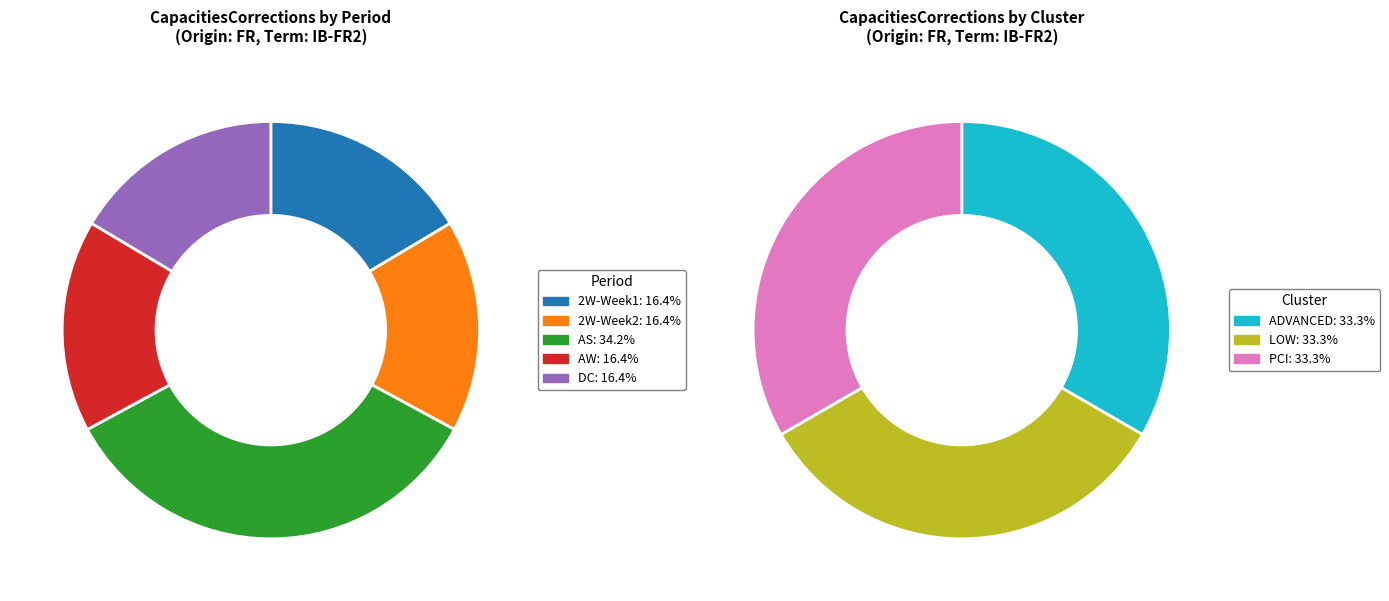

Approximately how many times larger is the value at DC compared to 2W-Week1?

1.0